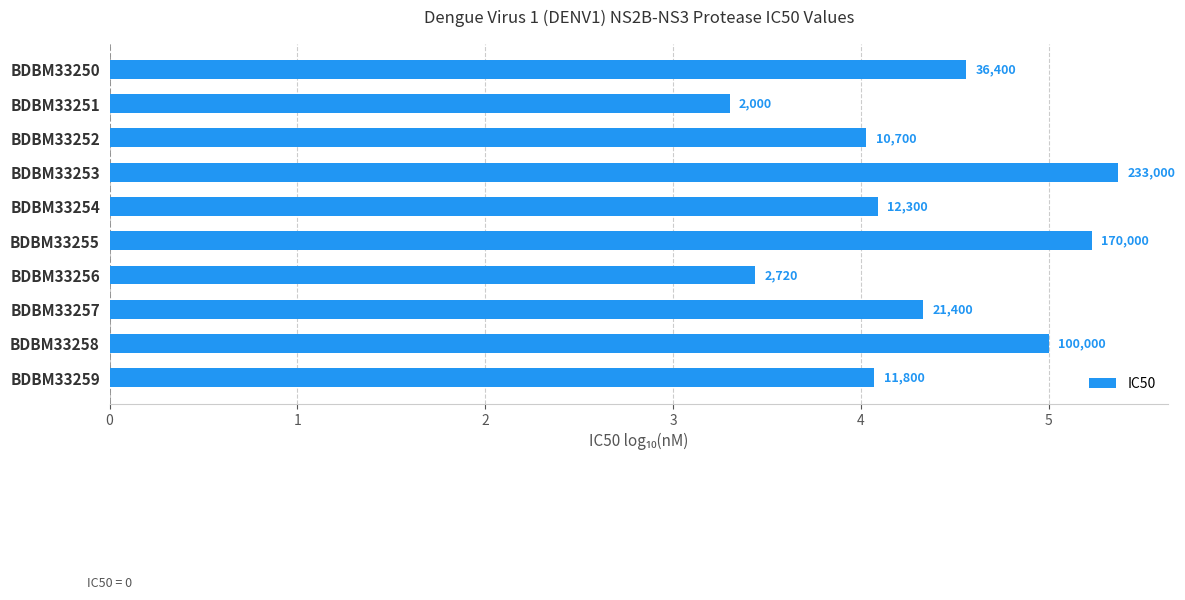

How many bars are there in total?

10